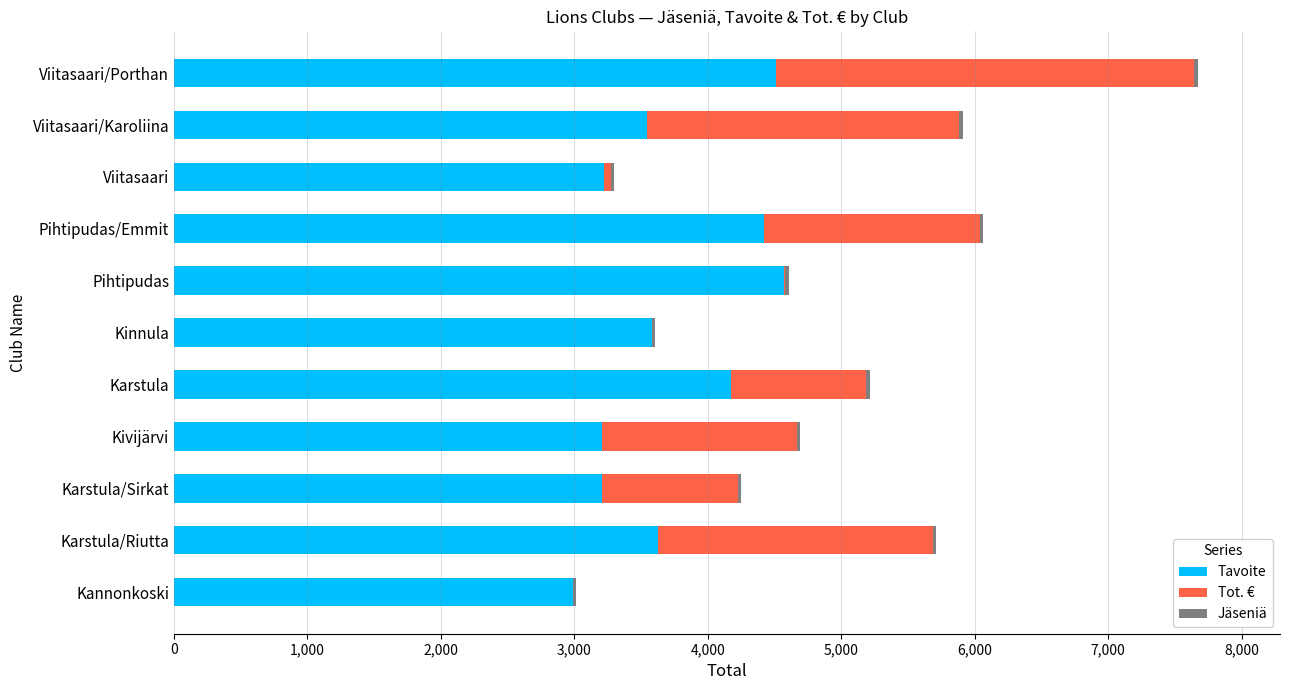

What is the highest value of the Tavoite series?

4568